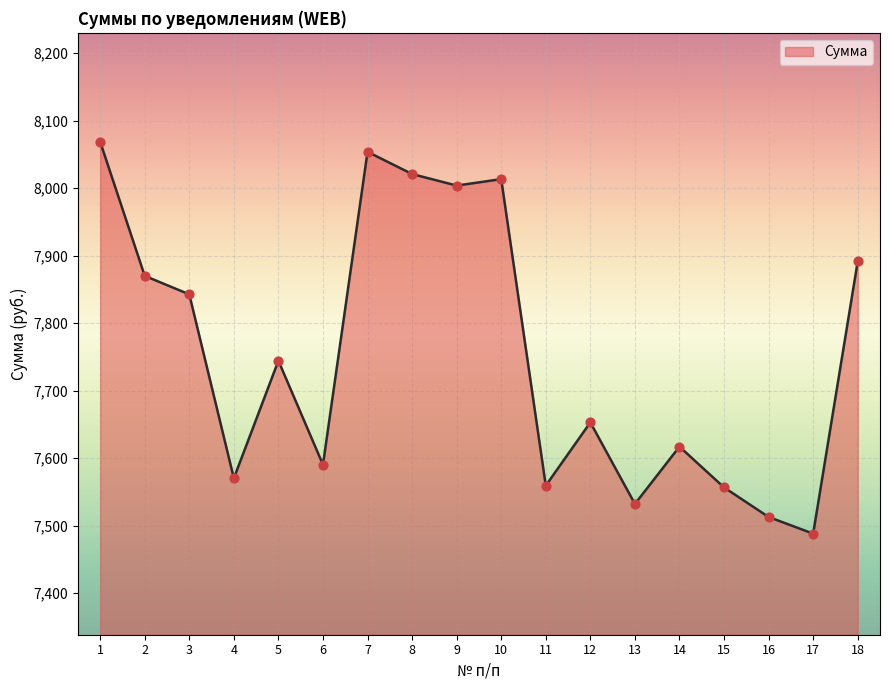

Approximately how many times larger is the value at 5 compared to 15?

1.0